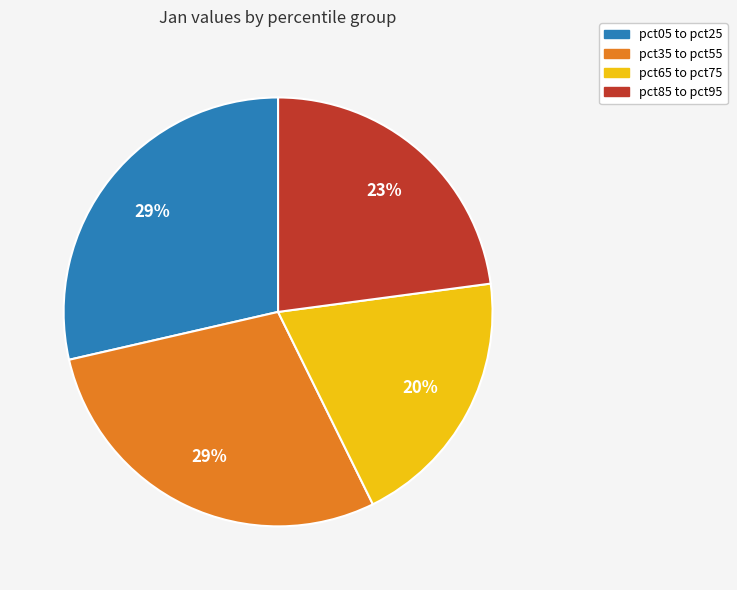

To the nearest percent, what percentage of the pie is pct85 to pct95?

23%